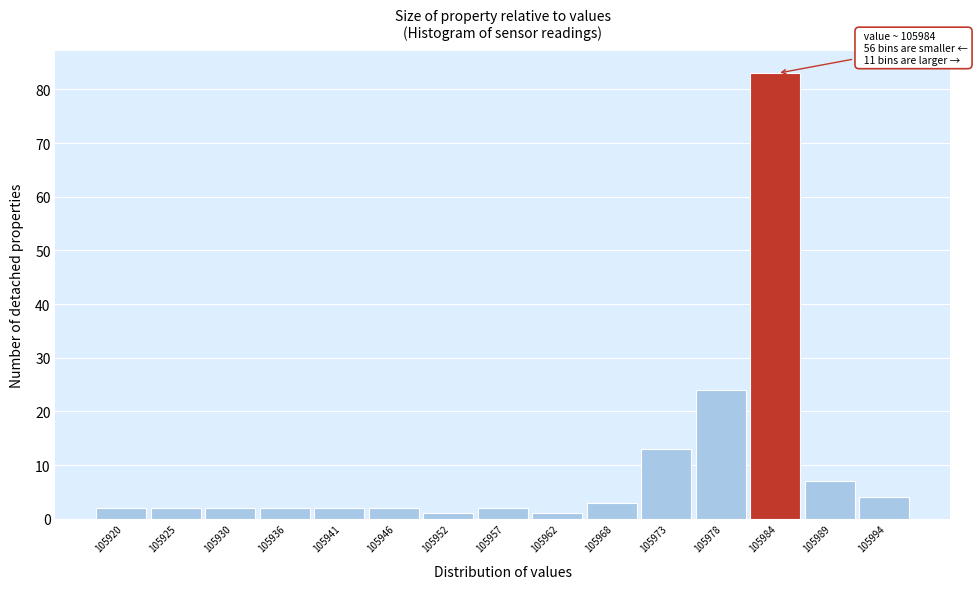

Reading right to left, extract all data points from this chart.

4	7	83	24	13	3	1	2	1	2	2	2	2	2	2